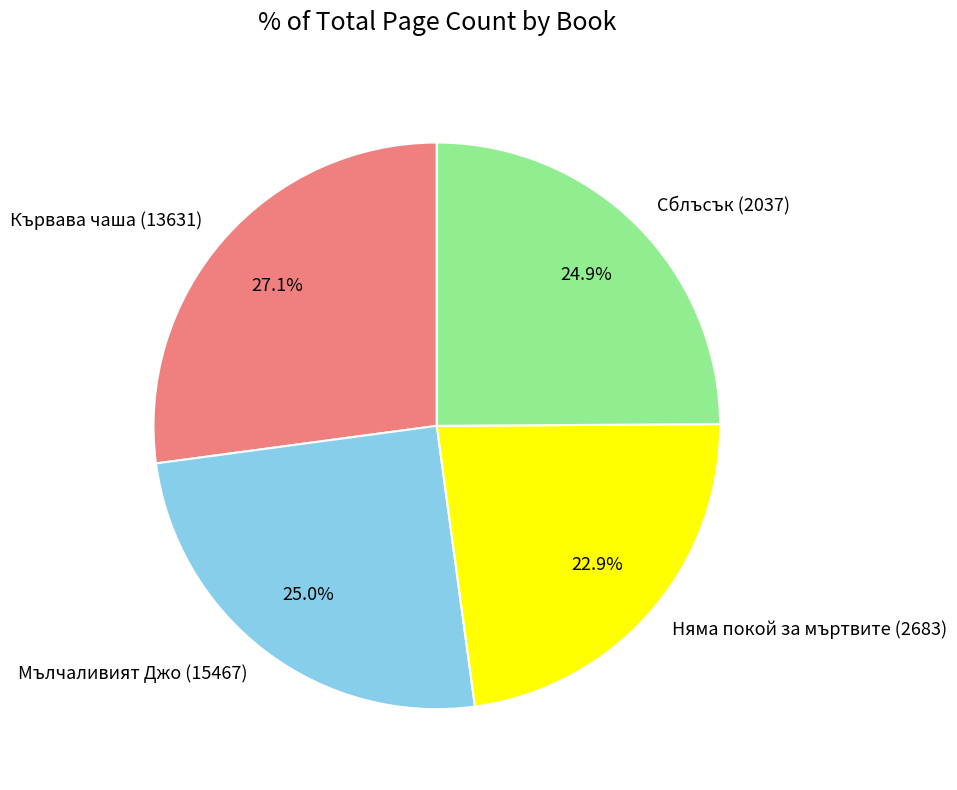

How many segments does this pie chart have?

4